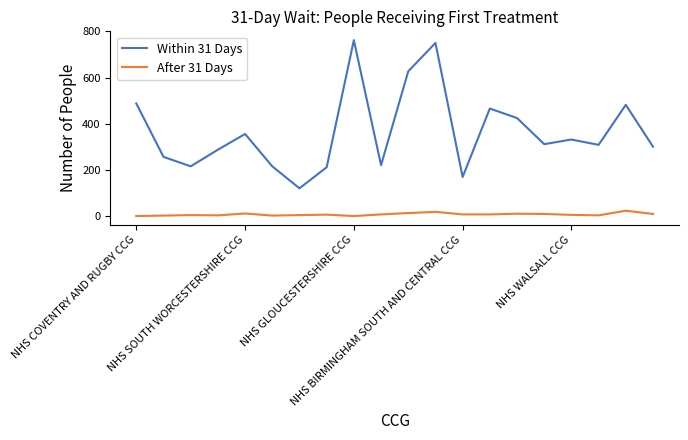

What is the average value of the Within 31 Days series?

366